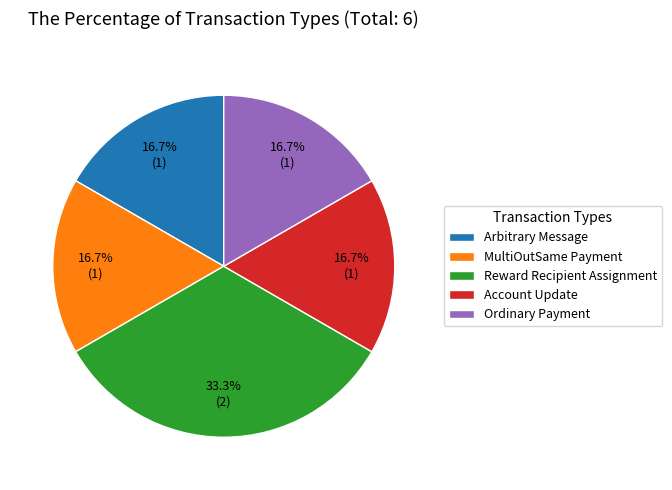

How many slices are in this pie chart?

5